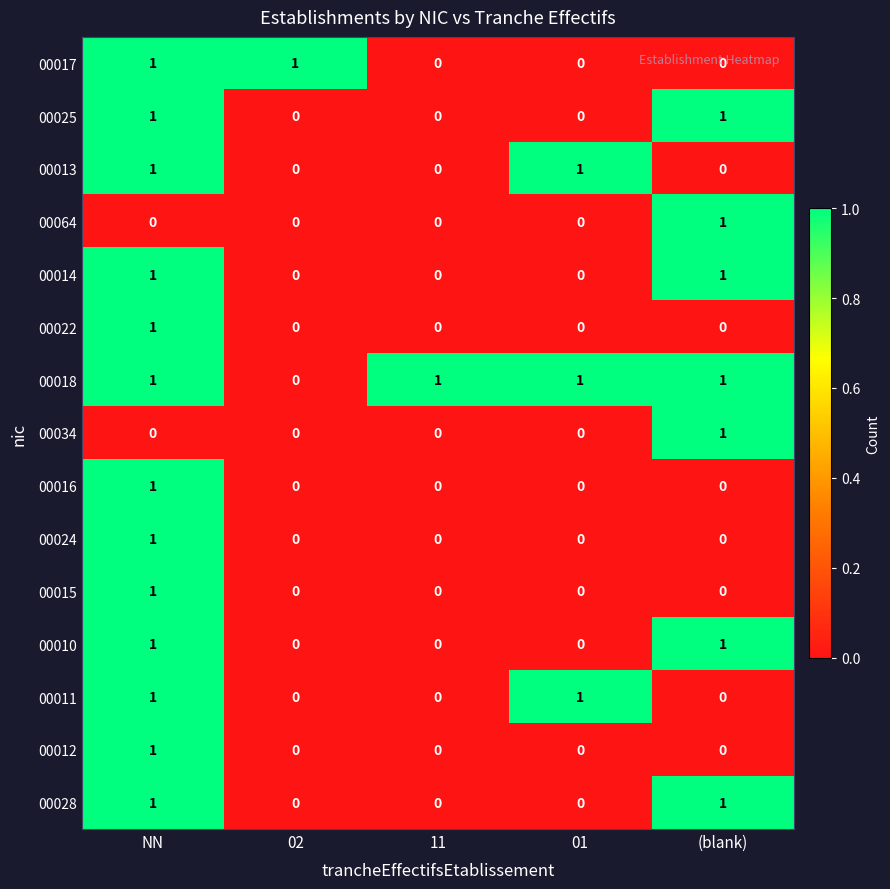

The 00034 series shows 0 at 11. True or false?

True